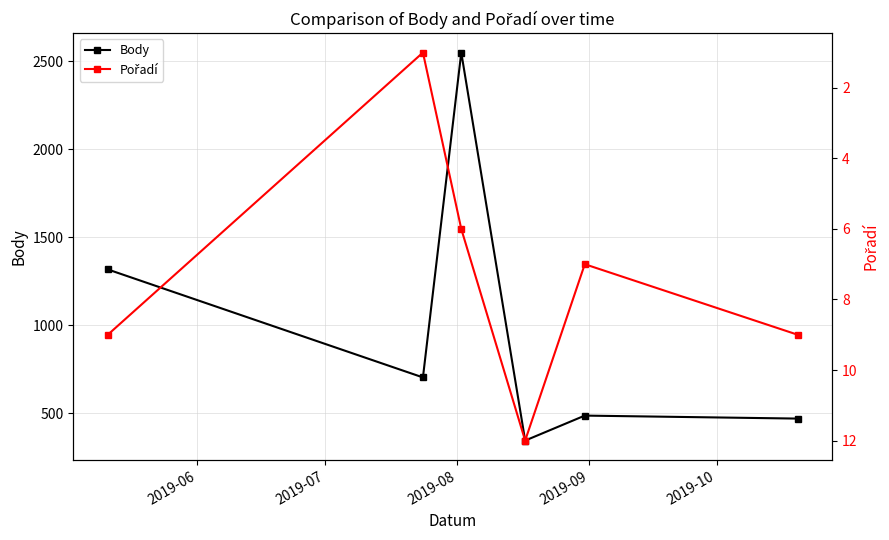

Where is the first local minimum for Pořadí?

2019-07